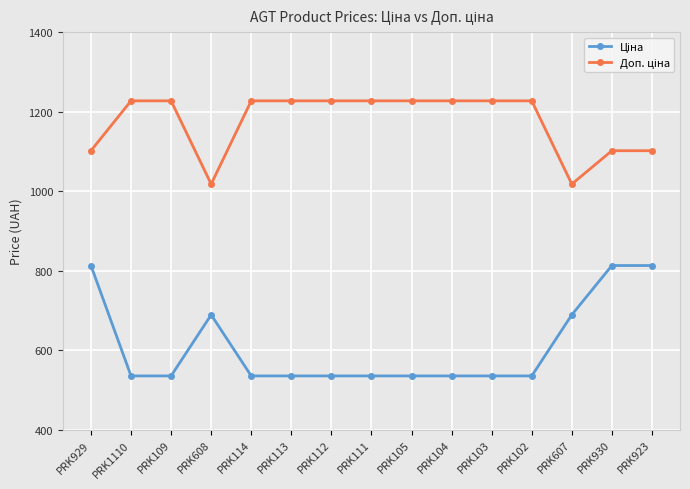

What is the label of the 12th point from the right?

PRK608